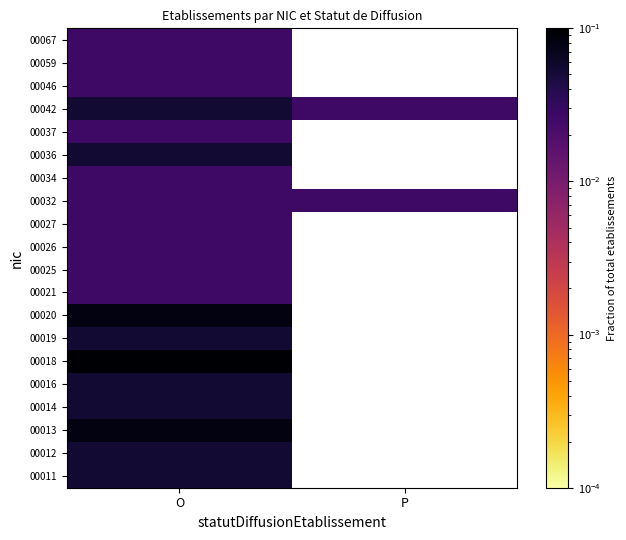

Count the number of categories in the chart.

2